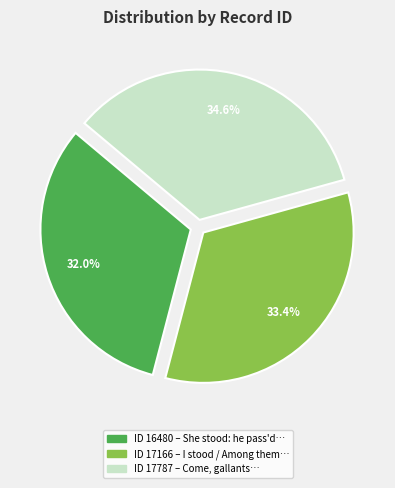

How many segments does this pie chart have?

3